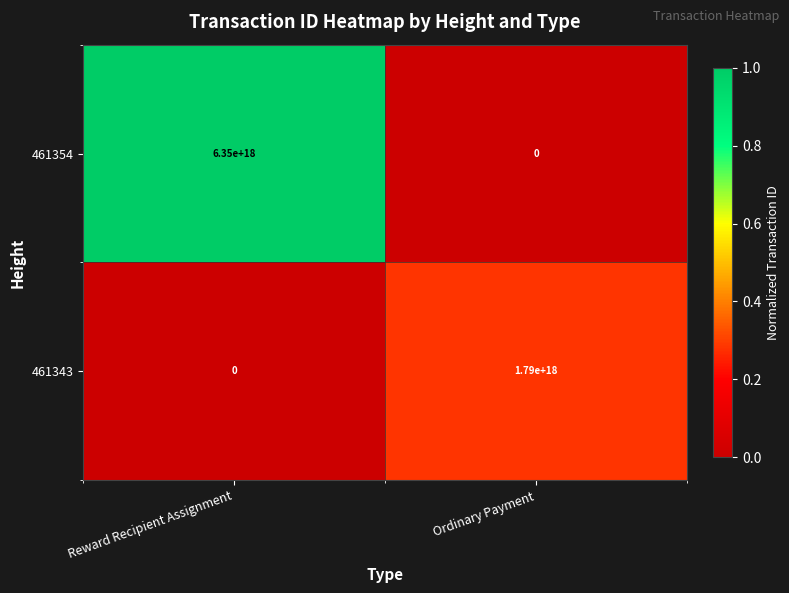

Is the value of 461354 at Ordinary Payment greater than the value of 461343 at Ordinary Payment?

No